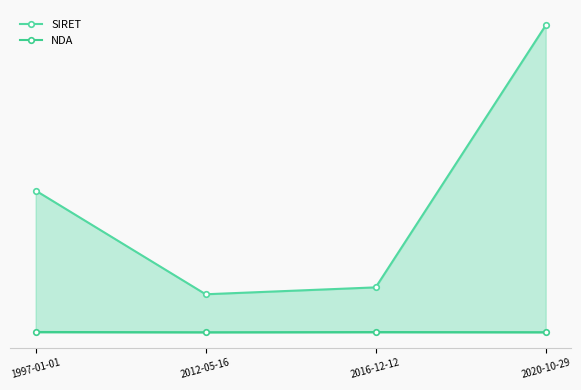

Between 2016-12-12 and 2020-10-29, which series saw the biggest shift?

SIRET